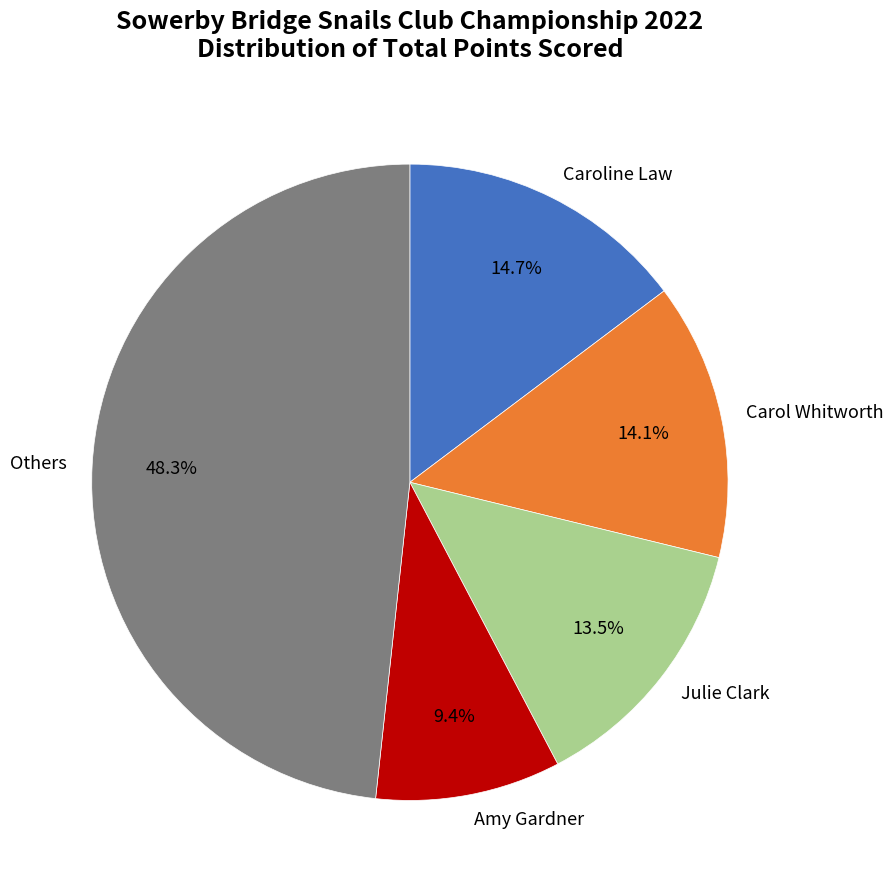

Is Julie Clark the majority of the pie?

No